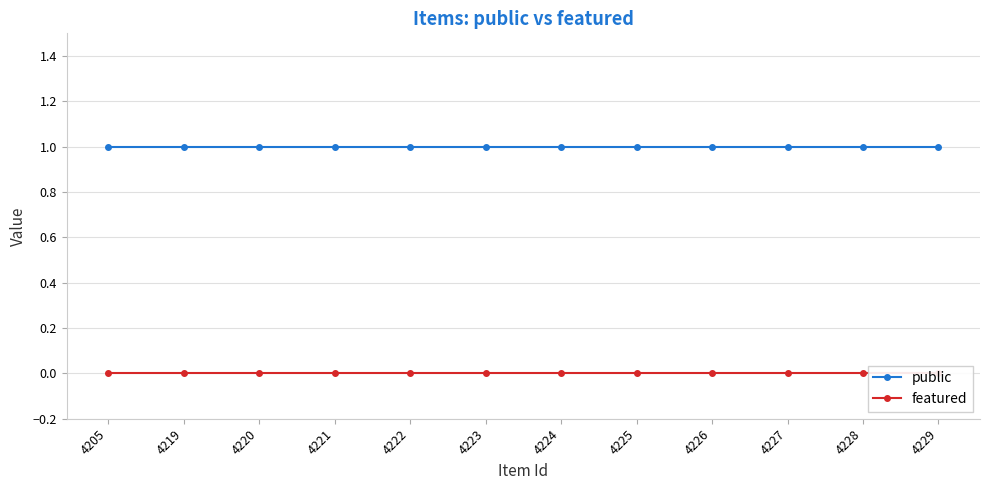

Between 4225 and 4219, which is larger?

4225